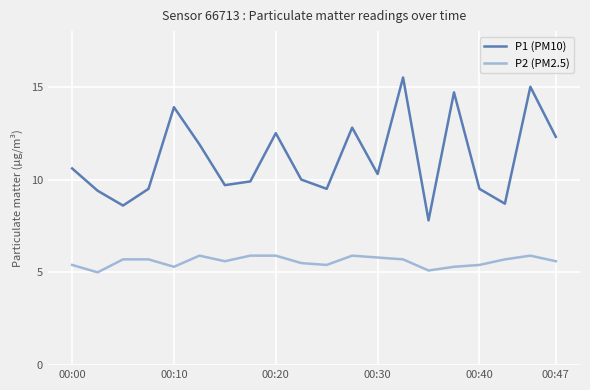

Count the P2 (PM2.5) values in the range 5 to 6.

20